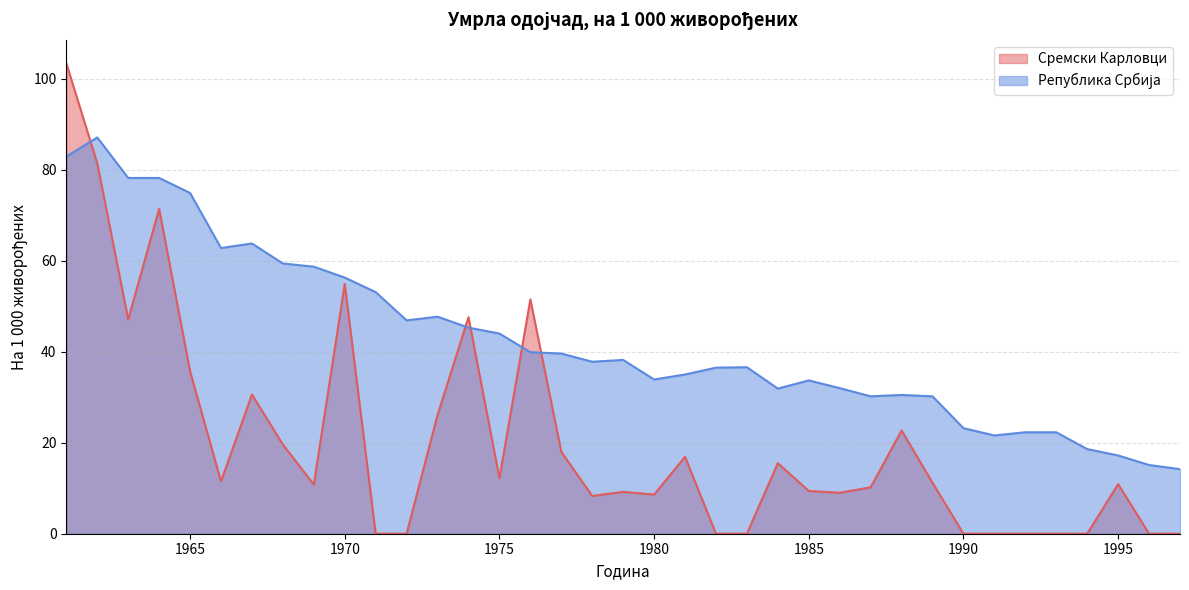

Between 1989 and 1964, which is larger?

1964